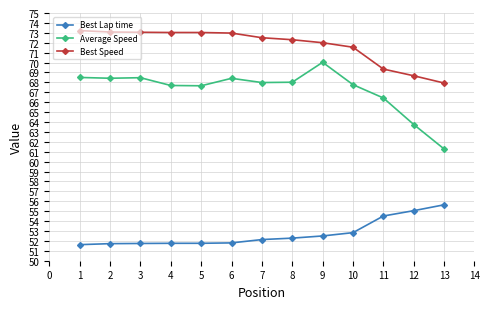

What is the value of the Best Speed point at the 2nd from the left?

73.1